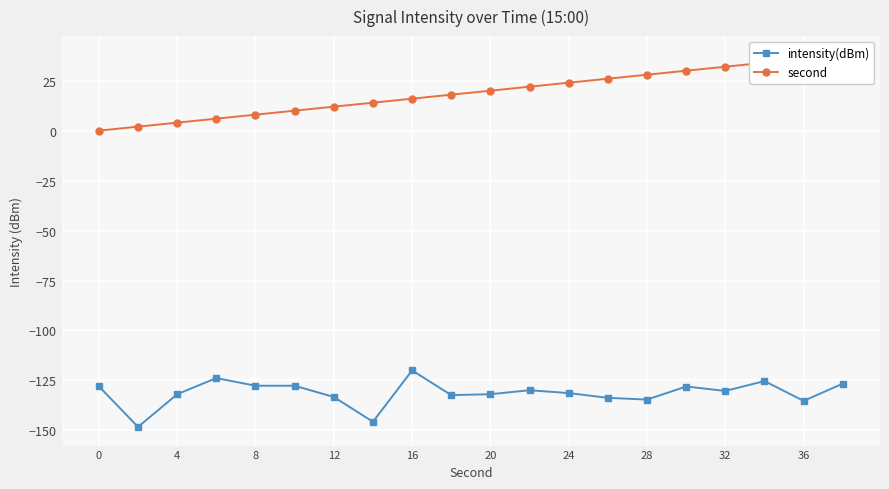

Is it true that intensity(dBm) equals -213.9 at 24?

False